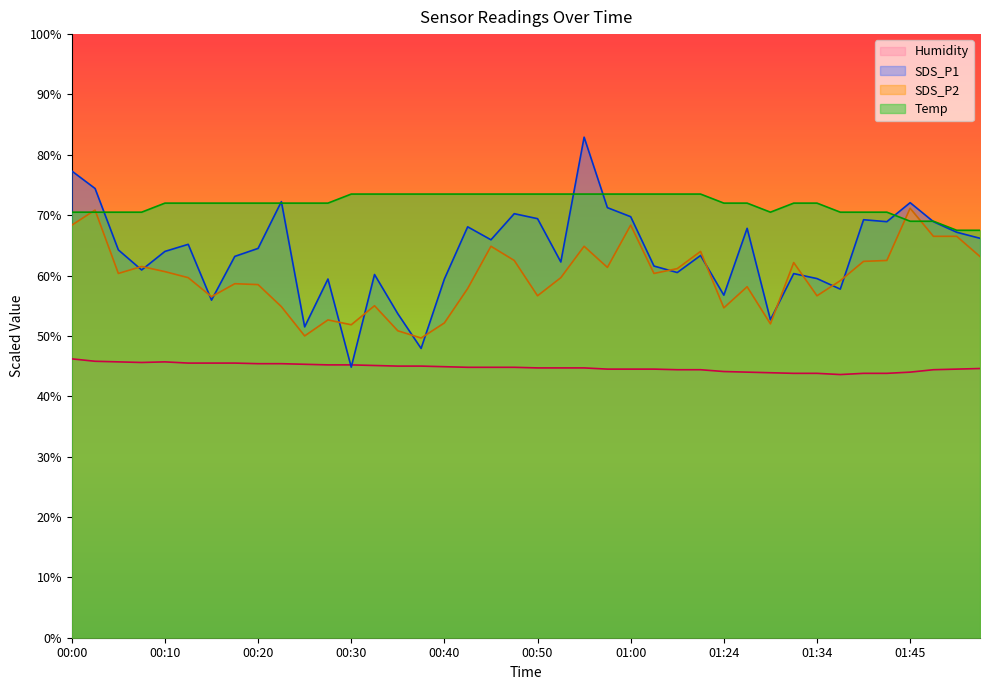

True or false: Humidity and SDS_P1 cross at least once.

True